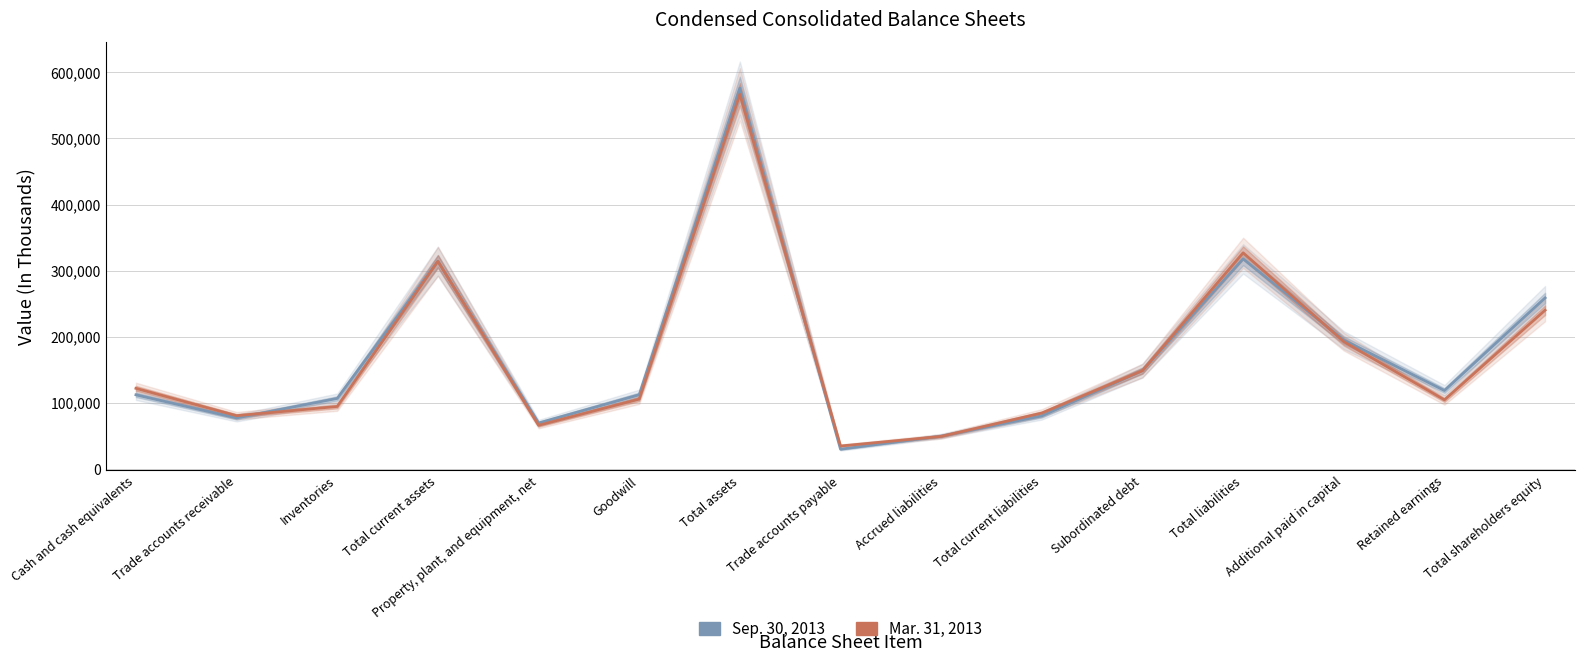

What is the difference between the Mar. 31, 2013 values at Goodwill and Trade accounts payable?

71025